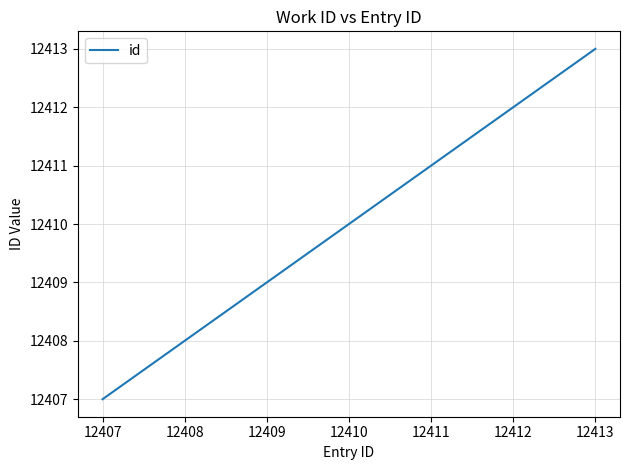

Rank the categories by value from highest to lowest.

12413, 12412, 12407